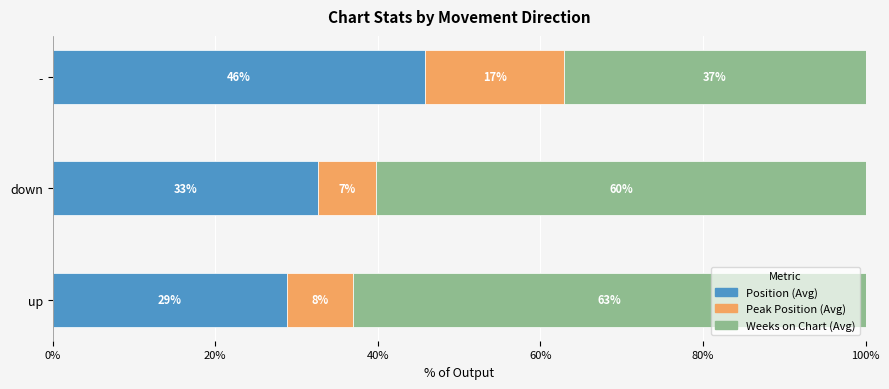

What is the value of the Position (Avg) bar at the 2nd from the left?

32.6